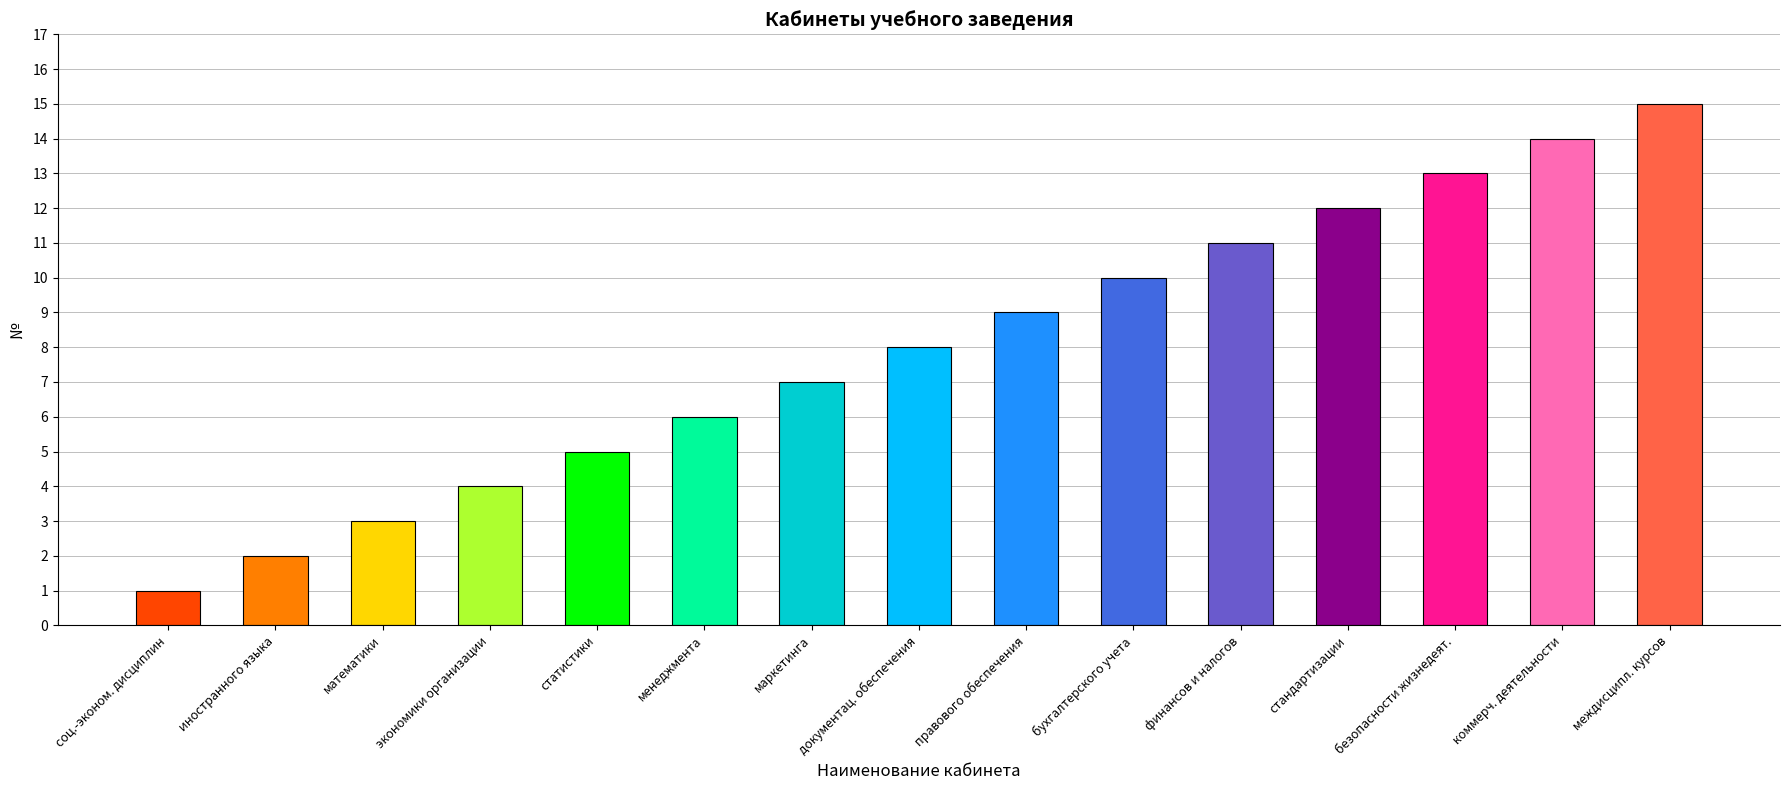

What is the average value?

8